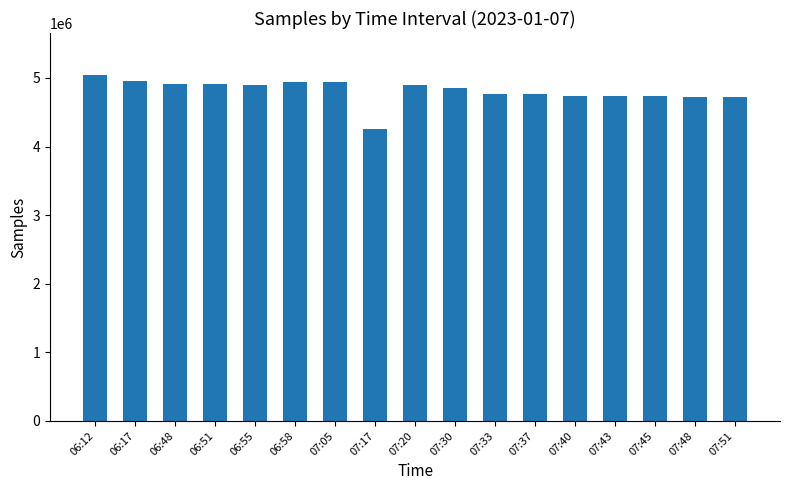

What value does the data have at 07:45, to the nearest 10?

4741310